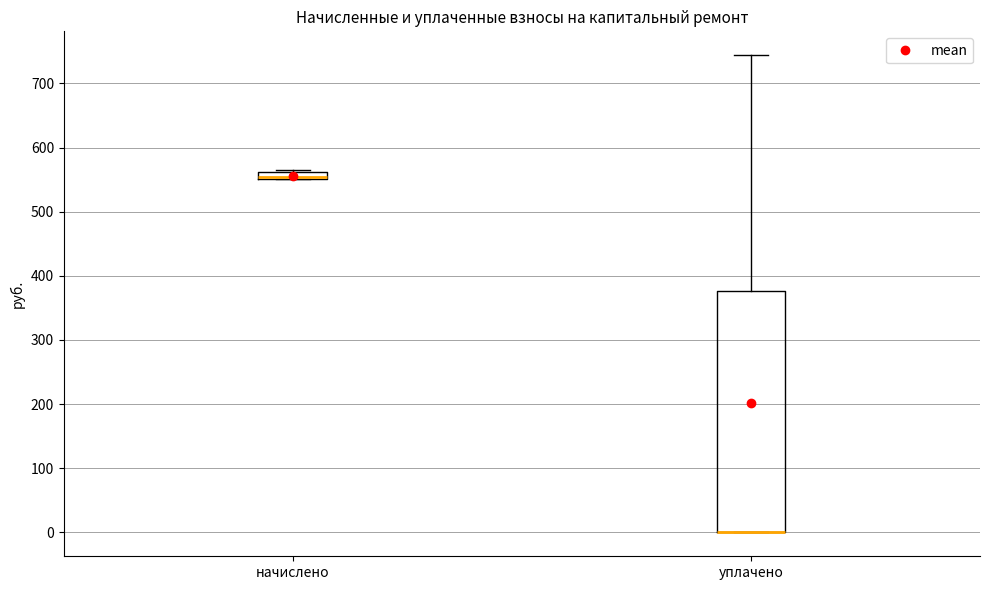

Where is the lower edge of the box for уплачено on the y-axis? The values are not printed on the chart, so give them approximately, as read against the axis.

0